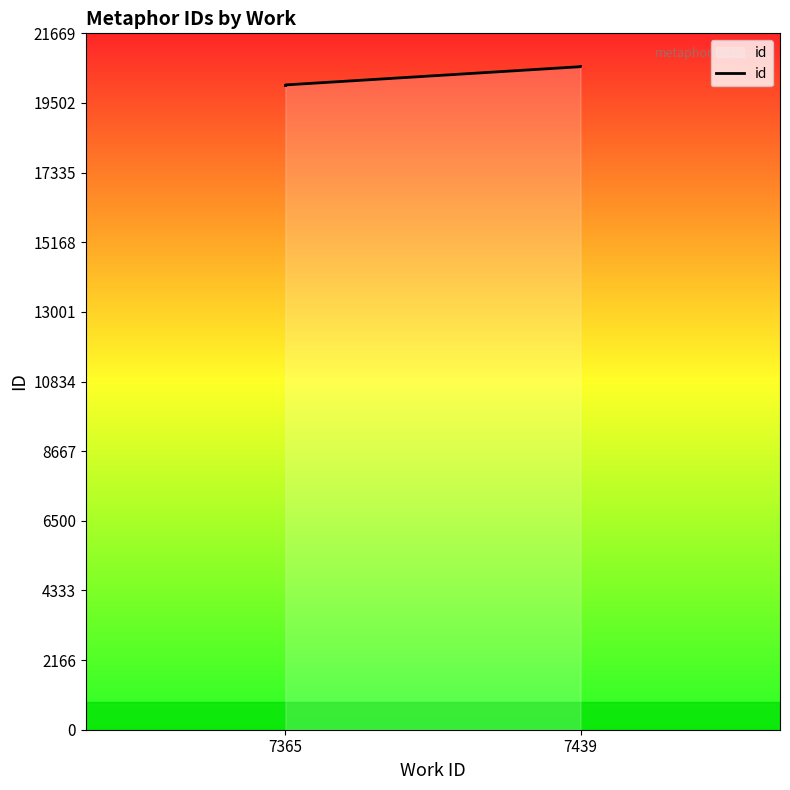

What is the smallest value displayed?

20043